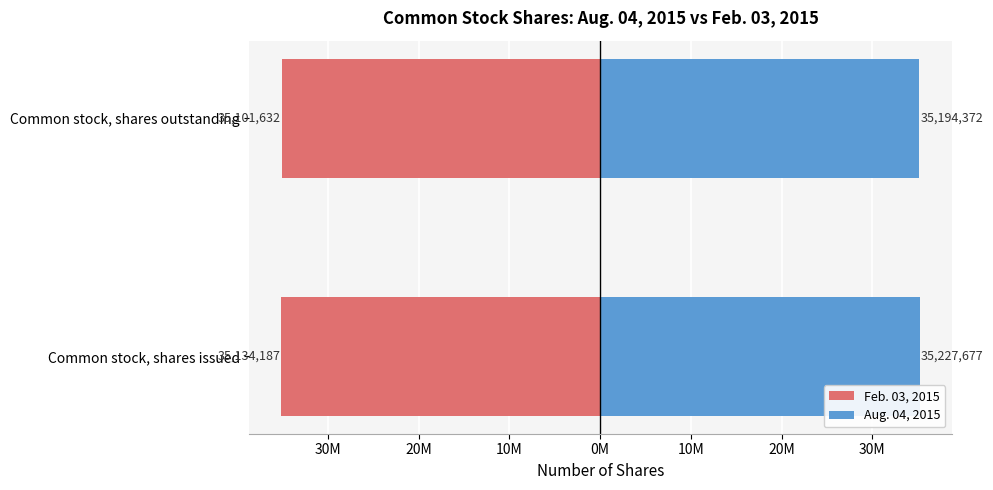

True or false: Aug. 04, 2015 has a value of 18317515 at Common stock, shares outstanding.

False